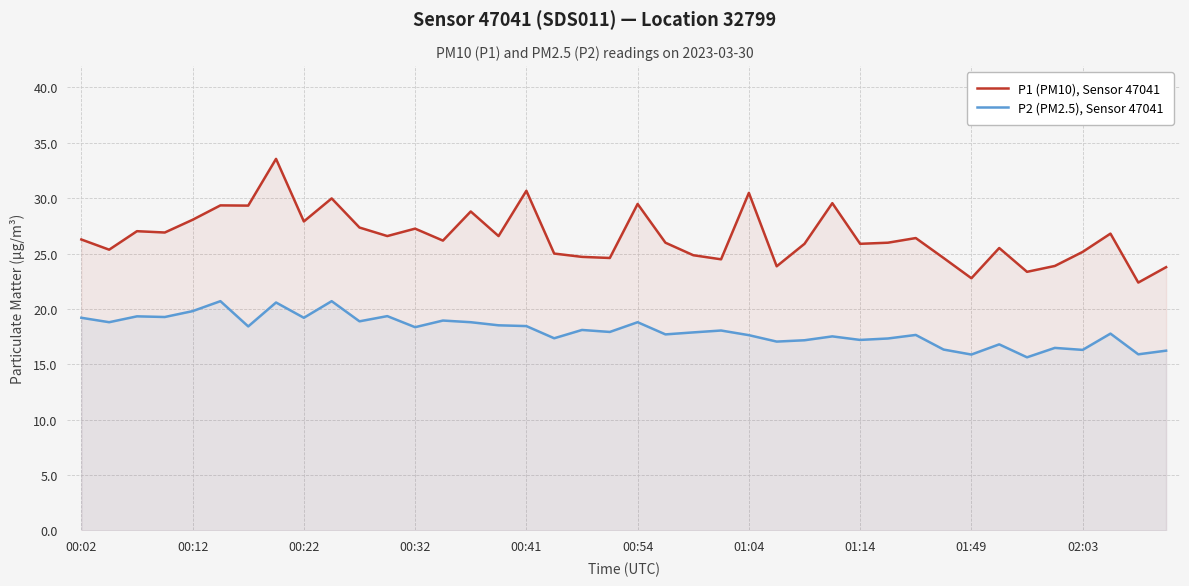

What is the difference between the P2 (PM2.5), Sensor 47041 values at 25 and 35?

0.6